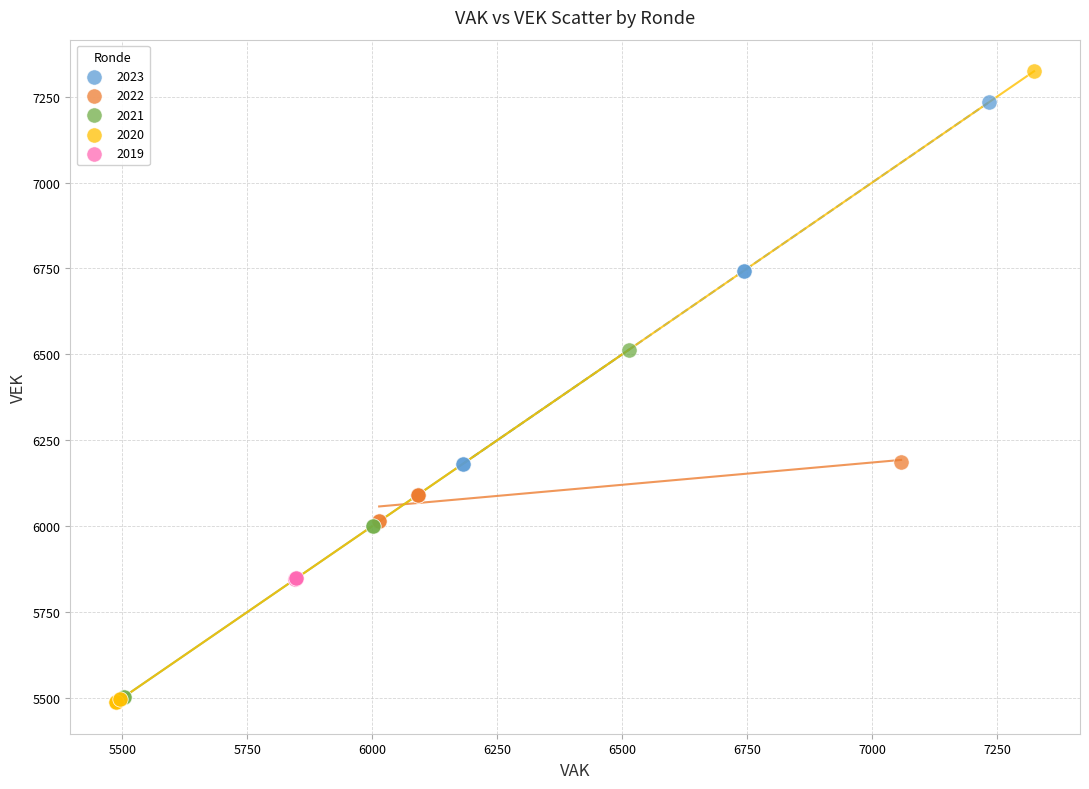

Which series reaches the maximum Y coordinate?

2020